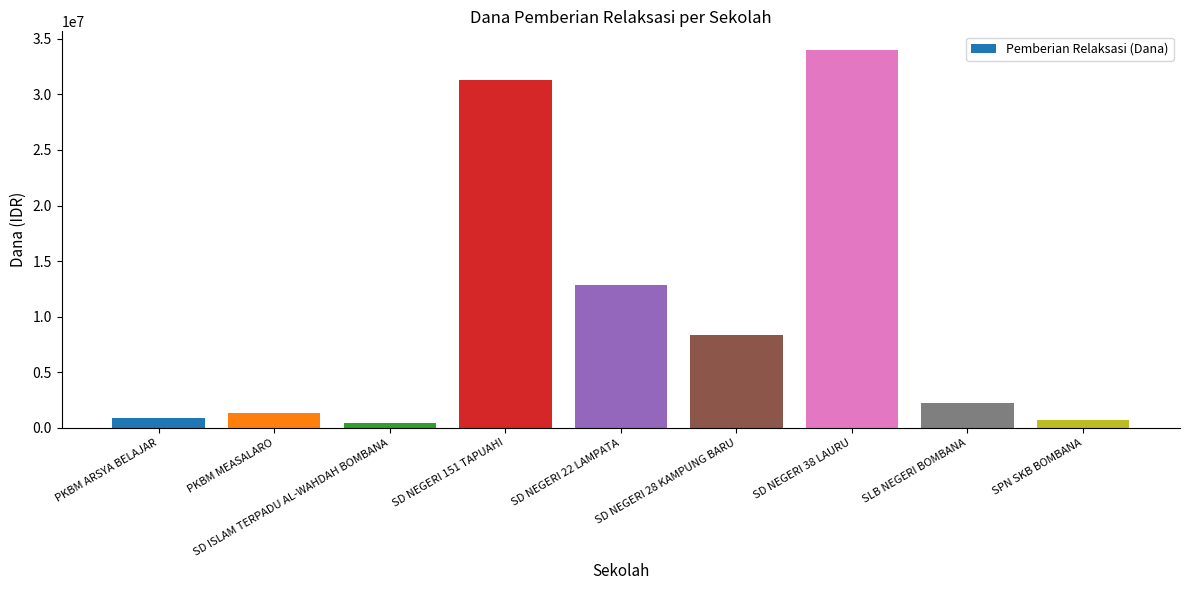

How many data points does each series have?

9